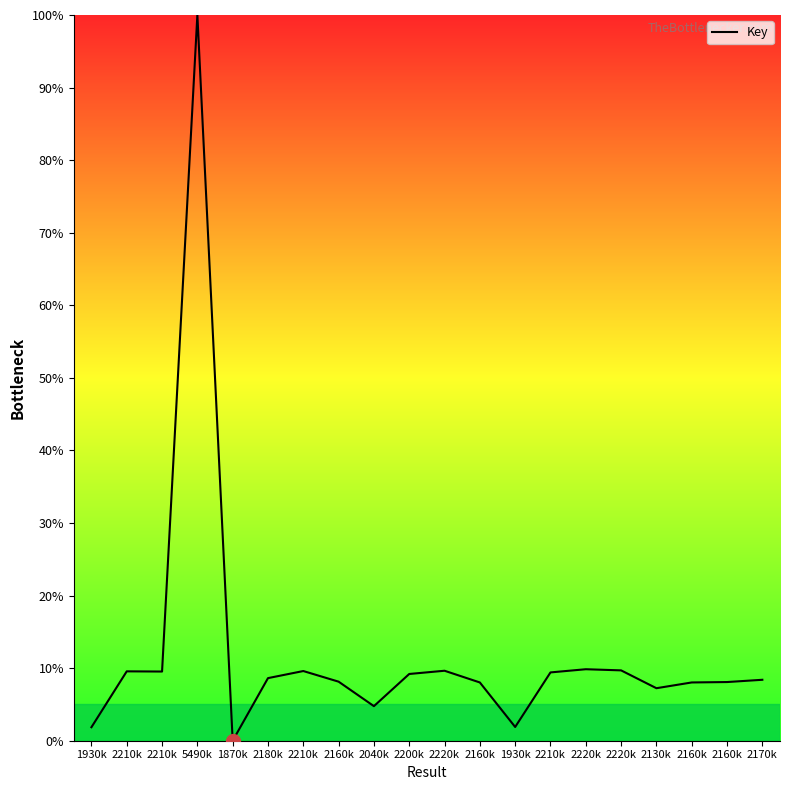

What is the difference between the values at 1870k and 2040k?

4.8